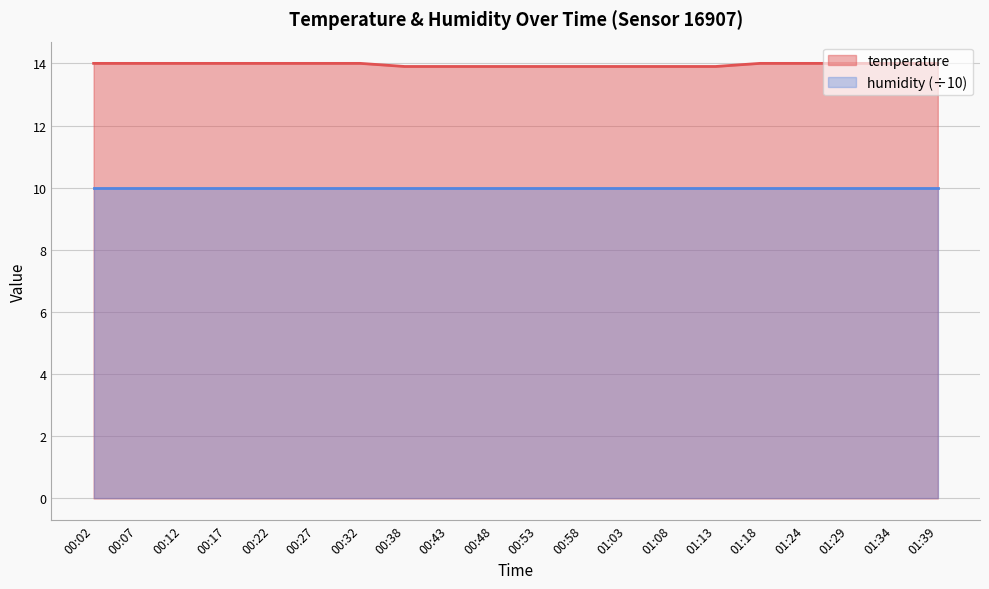

What is the label of the 7th point from the right?

01:08